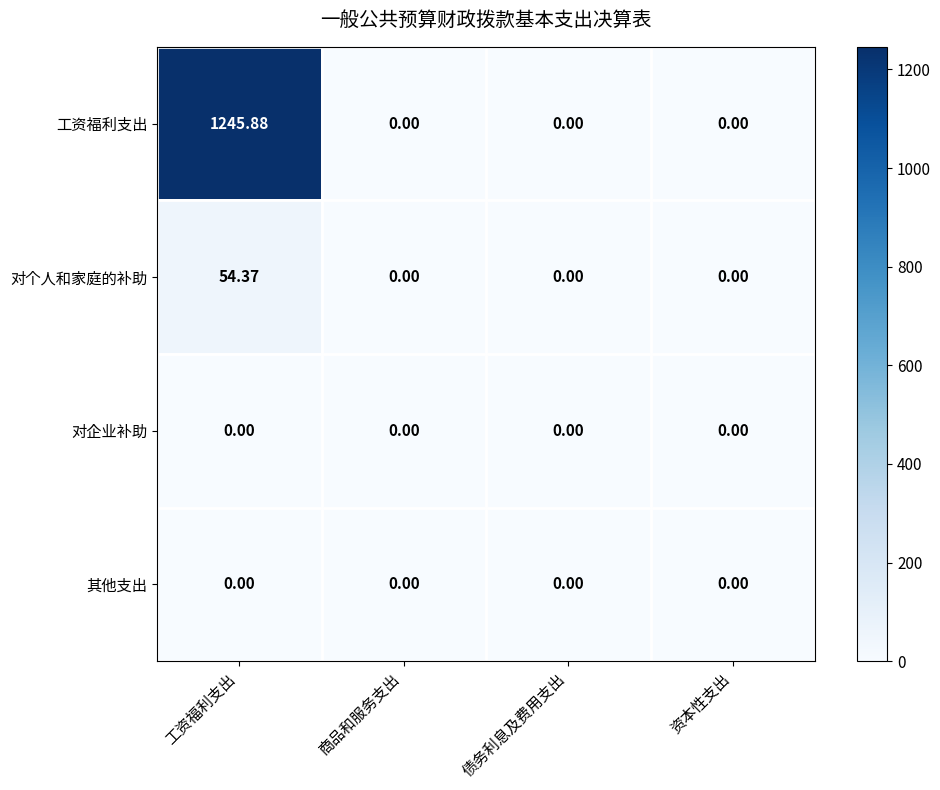

Which label corresponds to the largest value in the chart?

工资福利支出